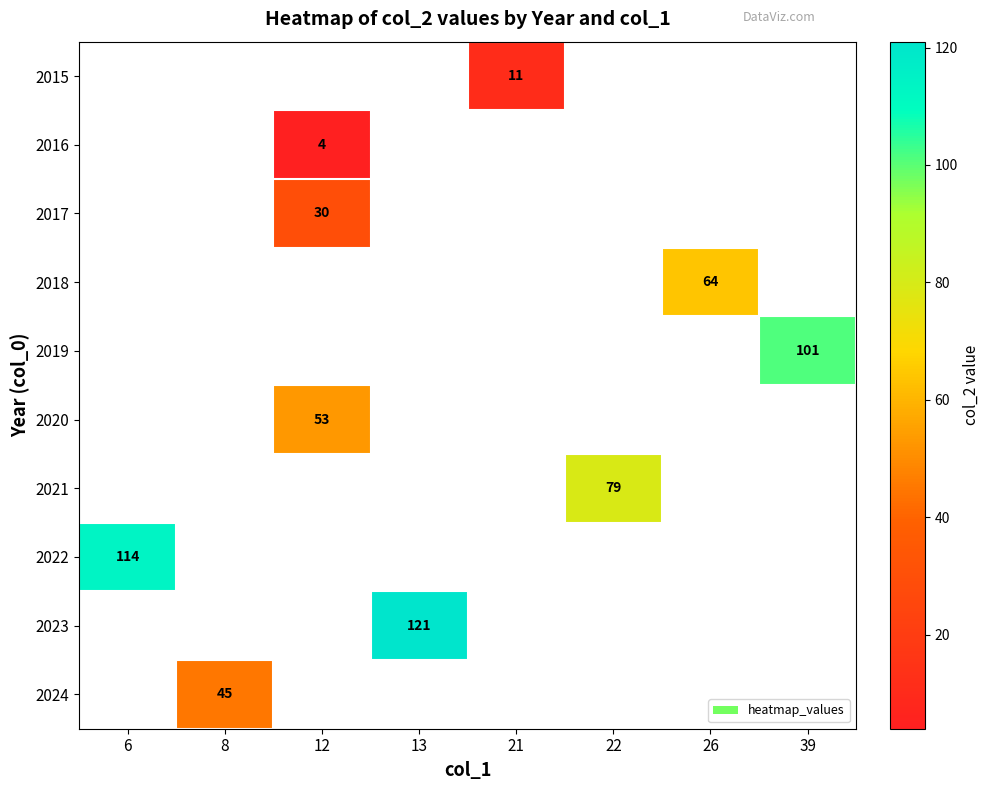

Count the number of categories in the chart.

8